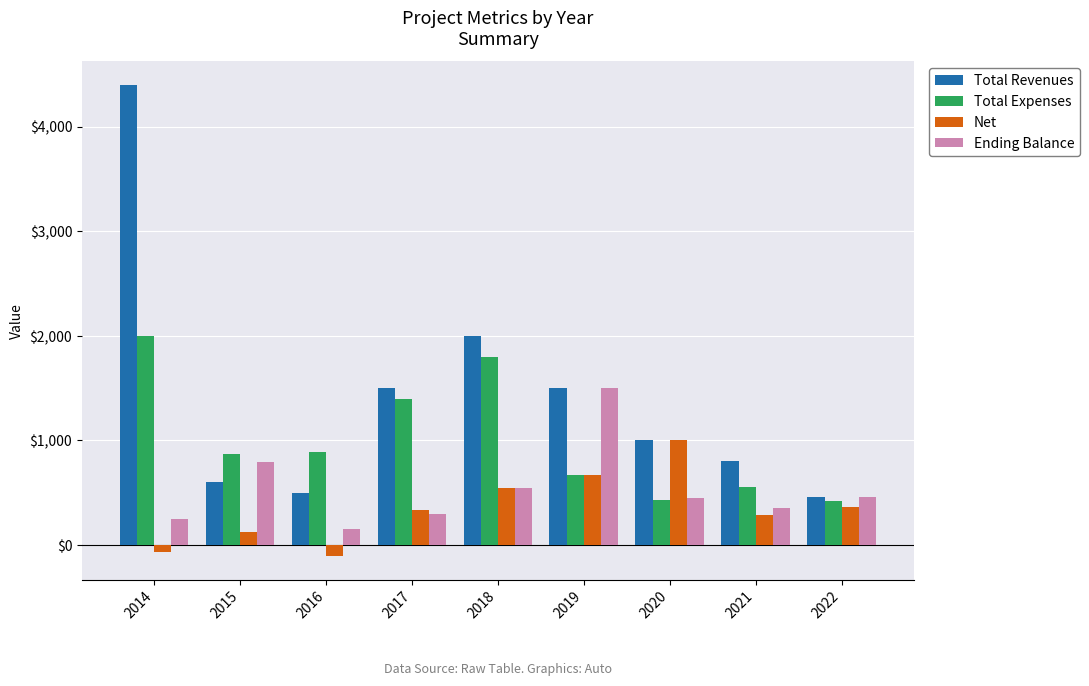

Count the number of data series in this chart.

4